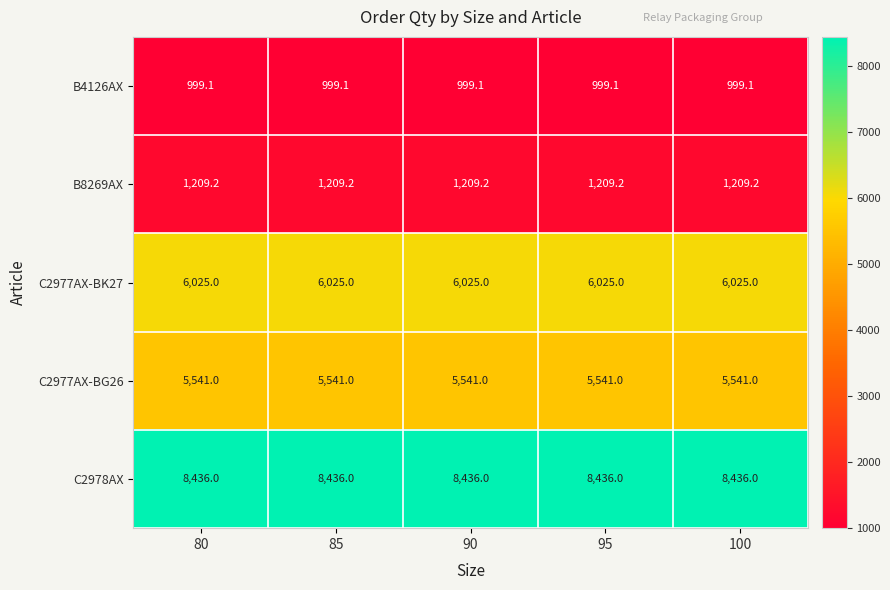

What is the minimum value shown in the chart?

999.1